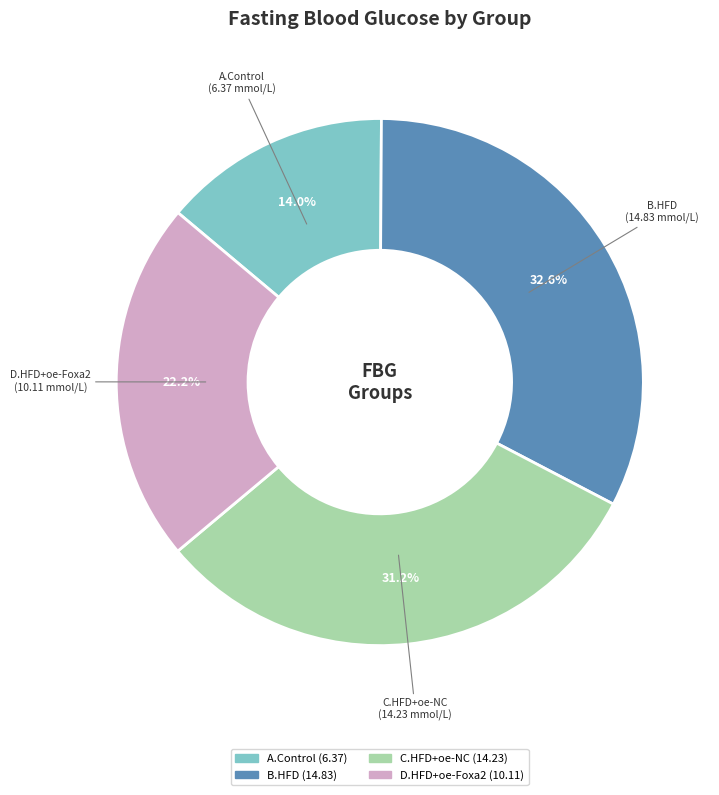

Which category has the smallest portion of the pie?

A.Control